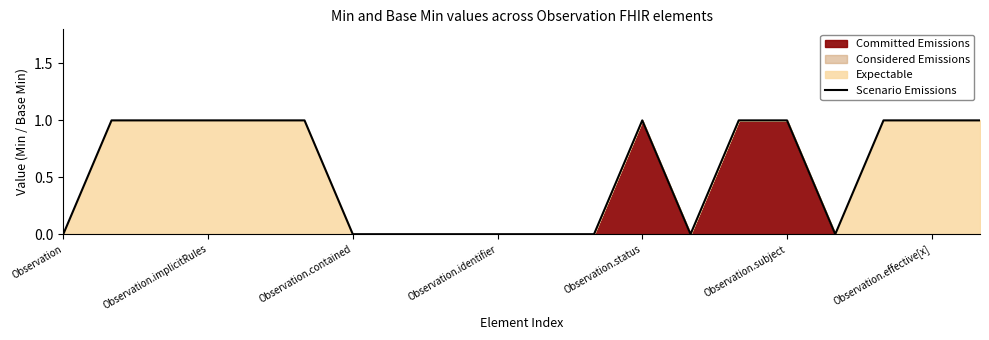

How many interior local peaks (higher than both neighbors) does the data have?

1